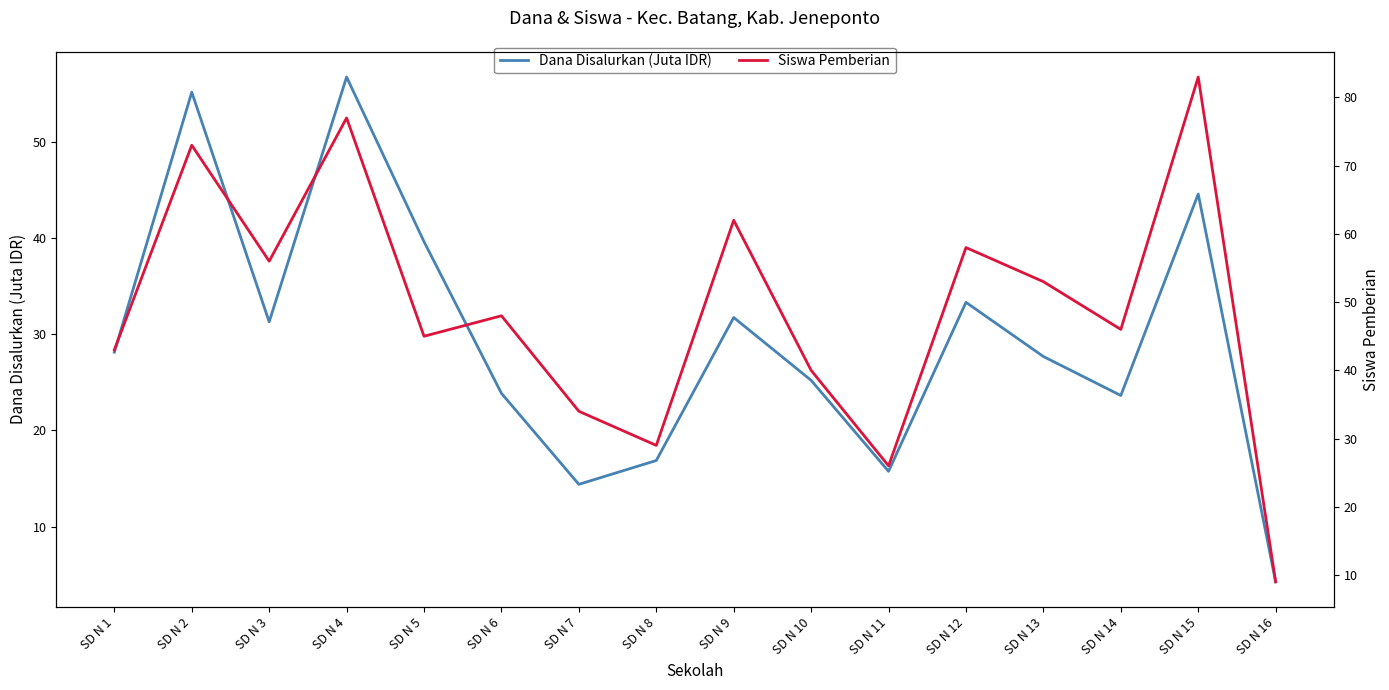

The value of Dana Disalurkan (Juta IDR) at SD N 16 is 5.8. True or false?

False